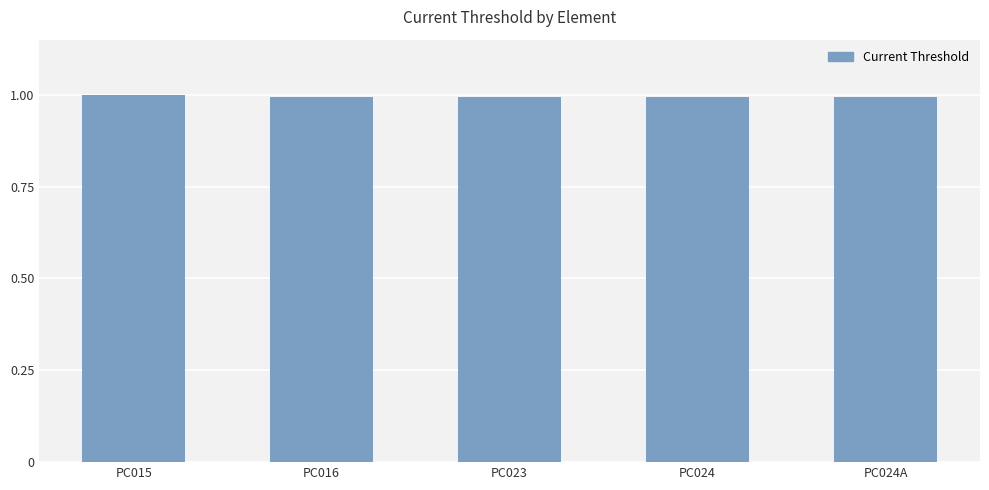

The chart shows a value of 0.5 at PC024A. True or false?

False